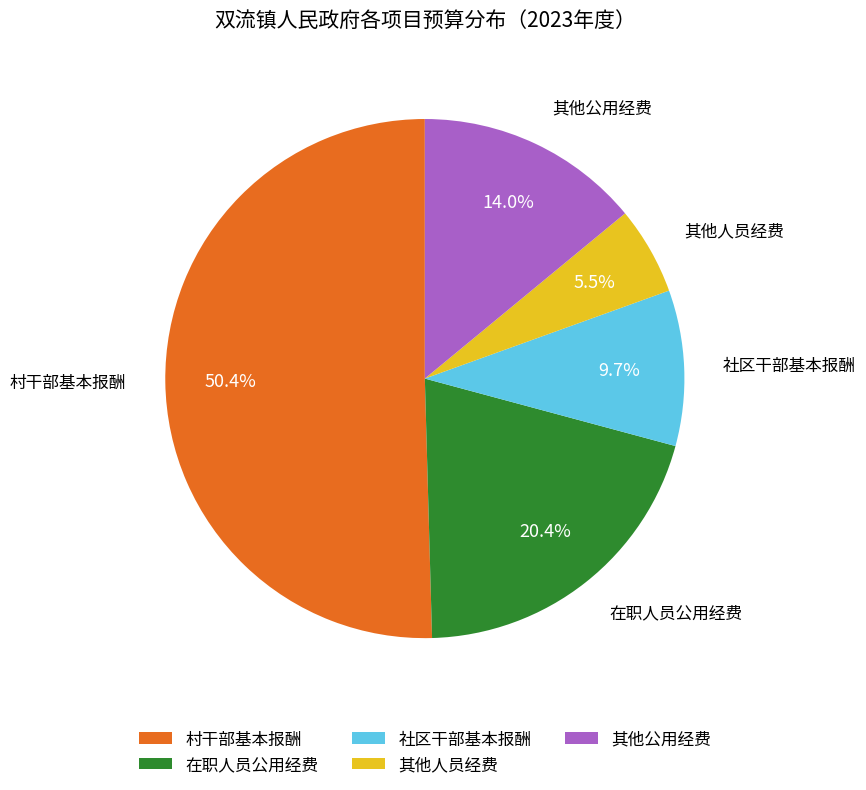

How much of the chart is everything except 在职人员公用经费?

79.6%